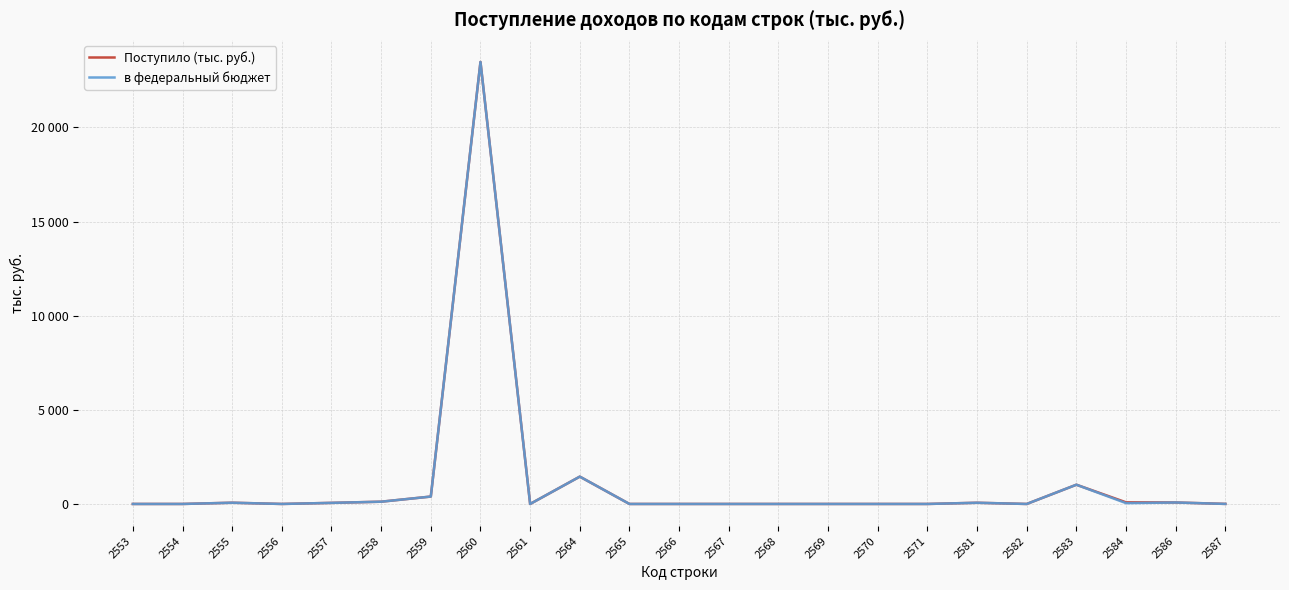

At 2567, list the series in order from smallest to largest.

Поступило (тыс. руб.), в федеральный бюджет